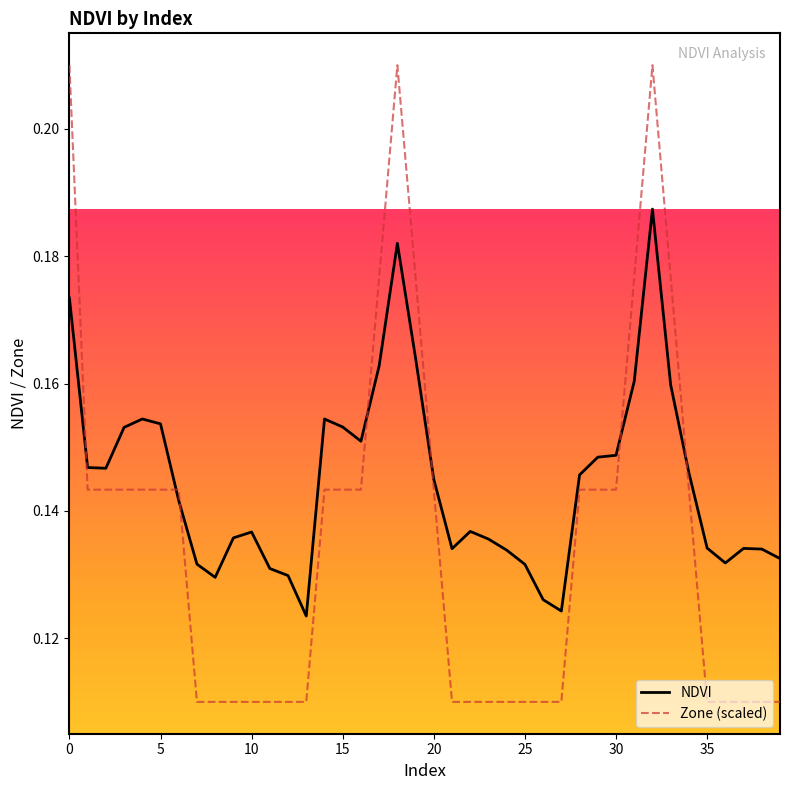

How many intersections are there between NDVI and Zone (scaled)?

7